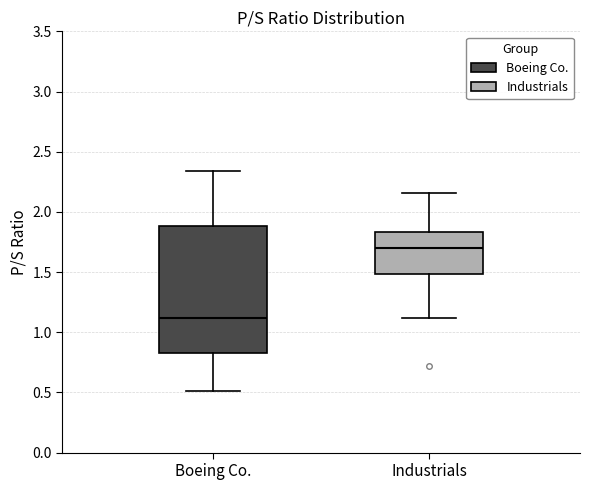

Reading left to right, read every box against the y-axis: the position of its median line, the range the box covers, and the ends of its whiskers. The values are not printed on the chart, so give them approximately, as read against the axis.

Boeing Co.: median 1.10, box 0.85 to 1.90, whiskers 0.50 to 2.35
Industrials: median 1.70, box 1.50 to 1.85, whiskers 1.10 to 2.15